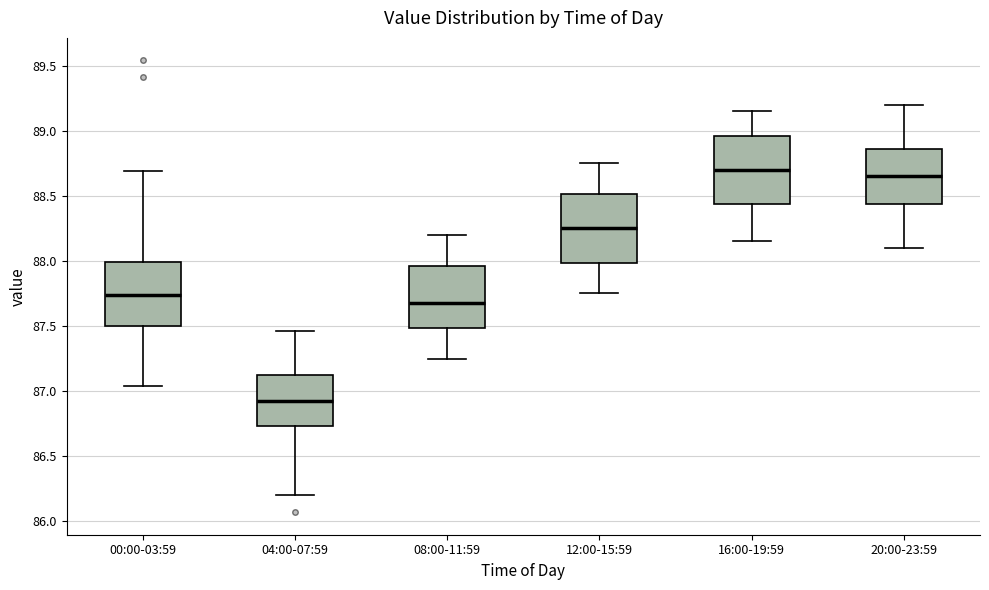

Reading left to right, read every box against the y-axis: the position of its median line, the range the box covers, and the ends of its whiskers. The values are not printed on the chart, so give them approximately, as read against the axis.

00:00-03:59: median 87.75, box 87.50 to 88.00, whiskers 87.05 to 88.70
04:00-07:59: median 86.95, box 86.75 to 87.10, whiskers 86.20 to 87.45
08:00-11:59: median 87.70, box 87.50 to 87.95, whiskers 87.25 to 88.20
12:00-15:59: median 88.25, box 88.00 to 88.50, whiskers 87.75 to 88.75
16:00-19:59: median 88.70, box 88.45 to 88.95, whiskers 88.15 to 89.15
20:00-23:59: median 88.65, box 88.45 to 88.85, whiskers 88.10 to 89.20